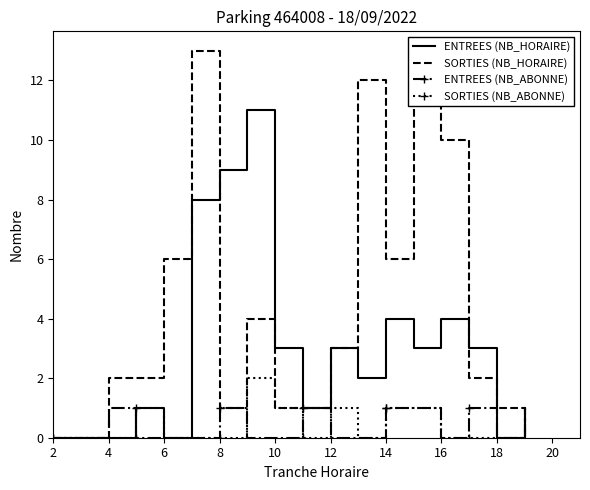

Is it true that ENTREES (NB_ABONNE) equals -1 at 16?

False